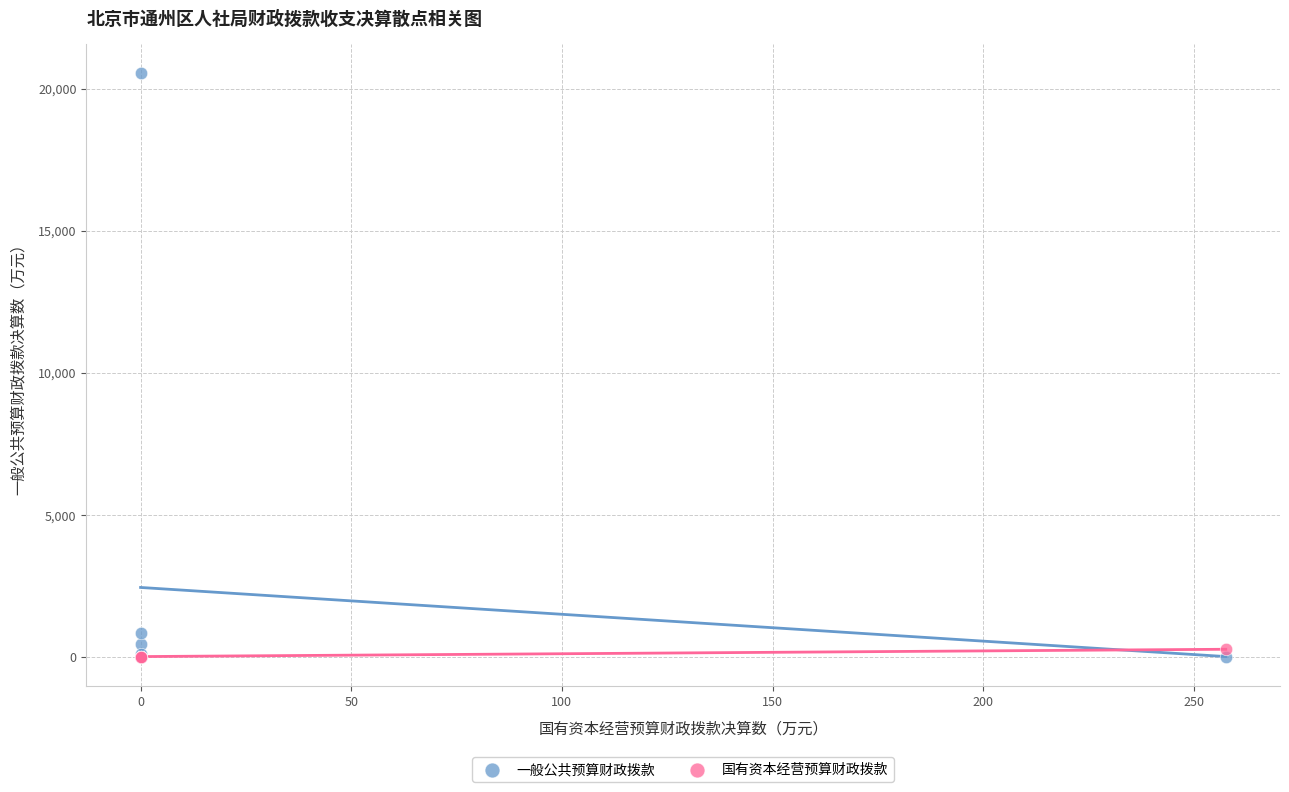

Across all series, what Y value is closest to 10272?

824.4